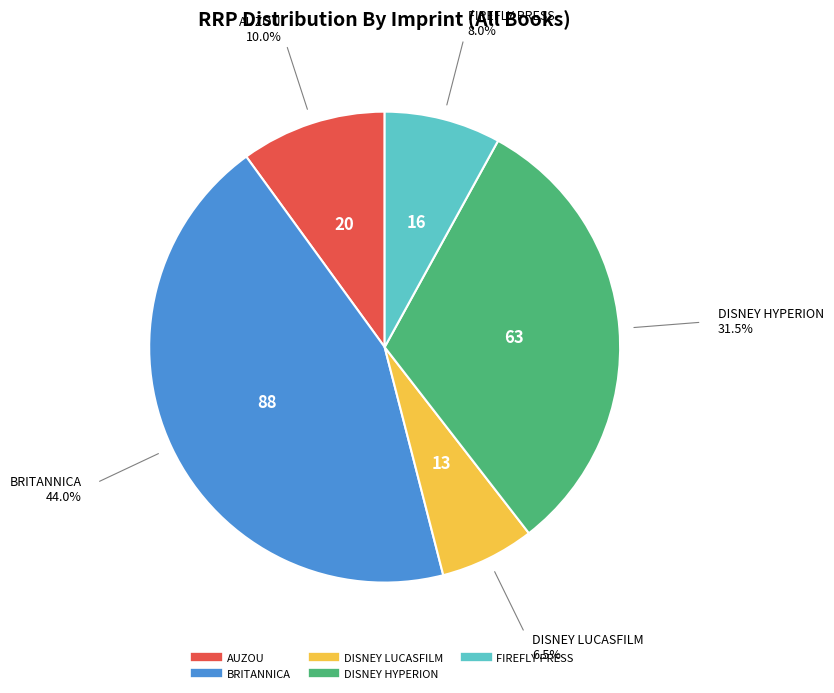

Is there a majority slice in this chart?

No